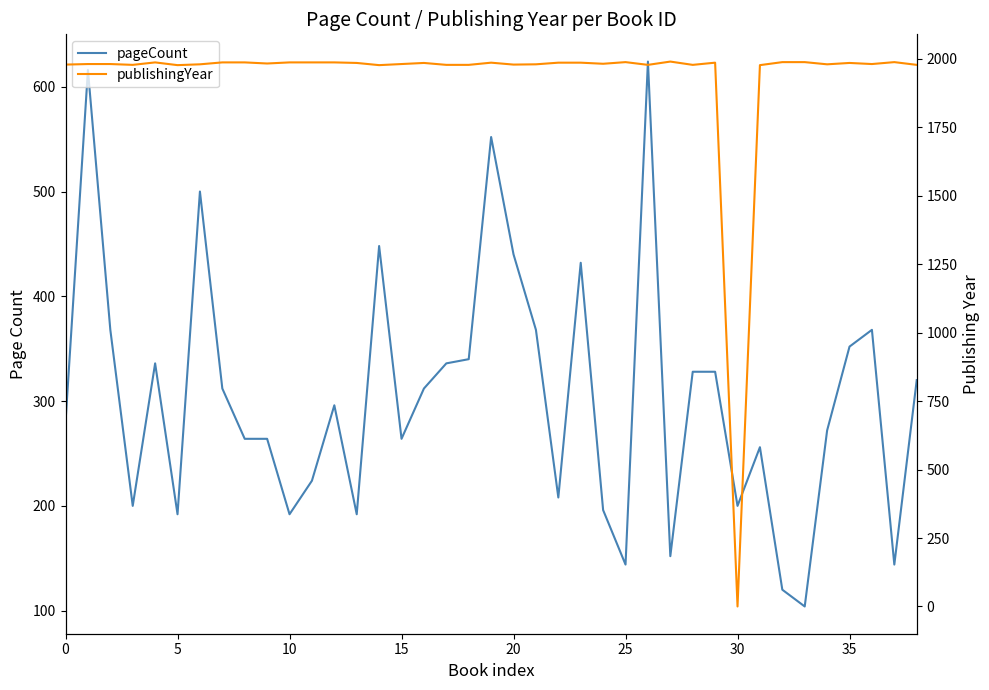

The pageCount series shows 372 at 22. True or false?

False